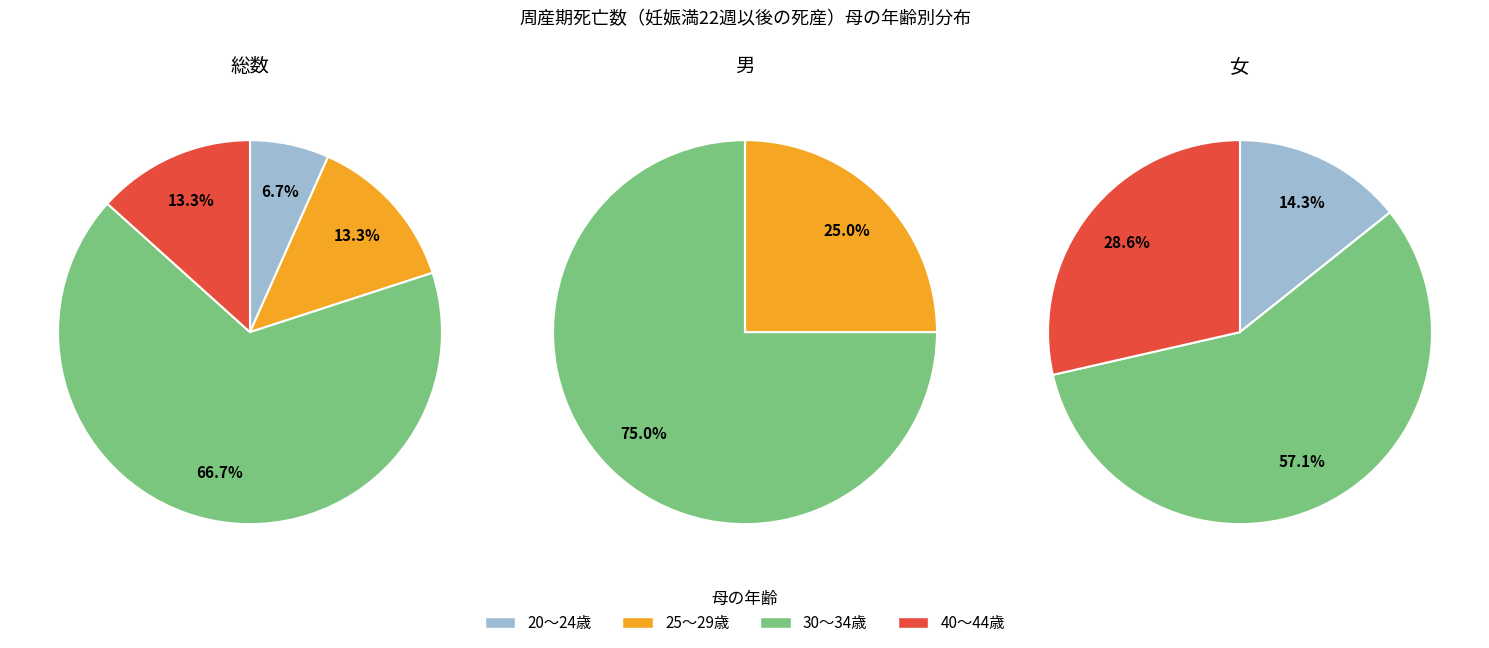

To the nearest percent, what is the difference between the 20～24歳 and 25～29歳 slice percentages?

7%